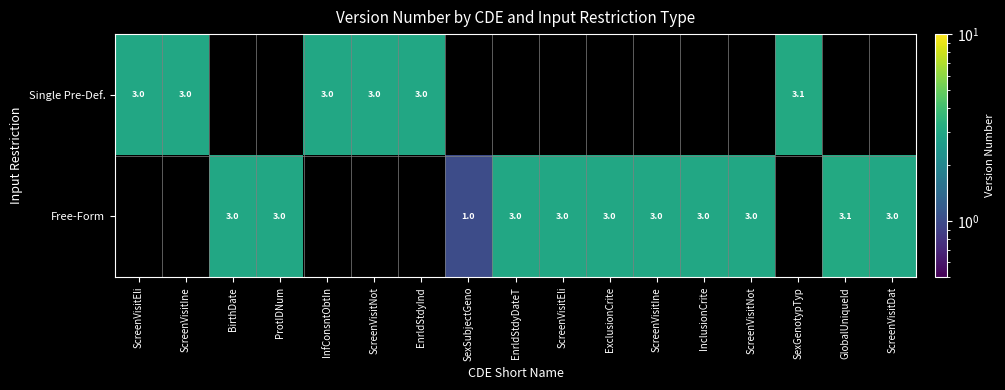

True or false: Free-Form has a value of 1.3 at ExclusionCrite.

False